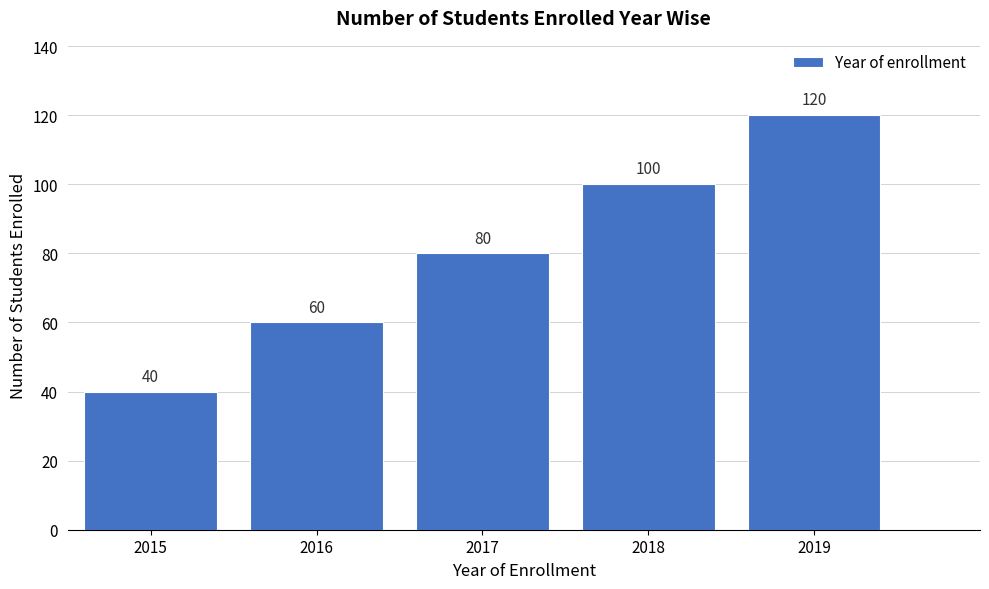

Reading right to left, list all the values displayed in this chart.

2019=120	2018=100	2017=80	2016=60	2015=40